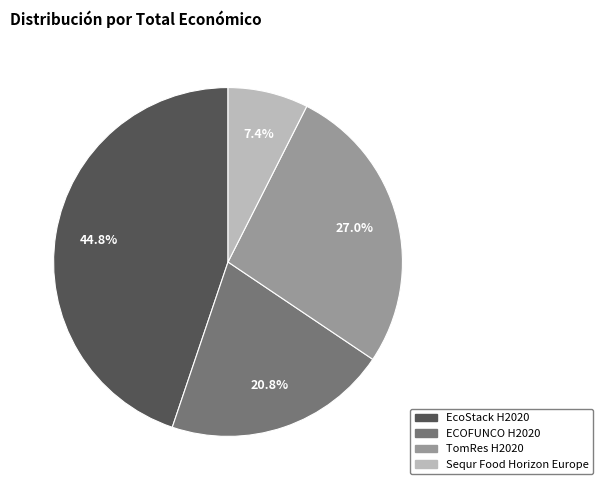

Does any single category account for the majority?

No